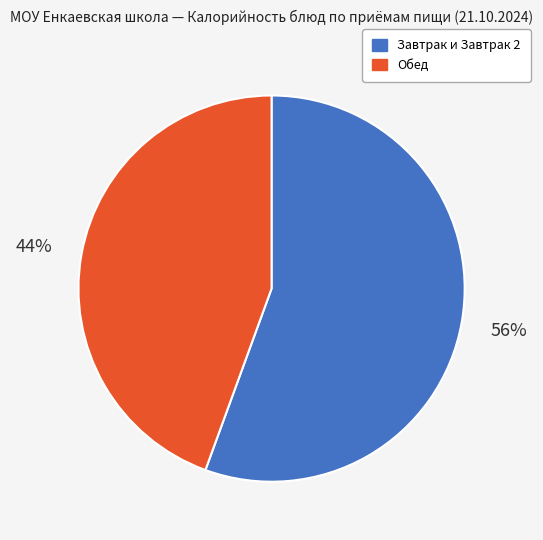

To the nearest percent, what is the average slice percentage?

50%